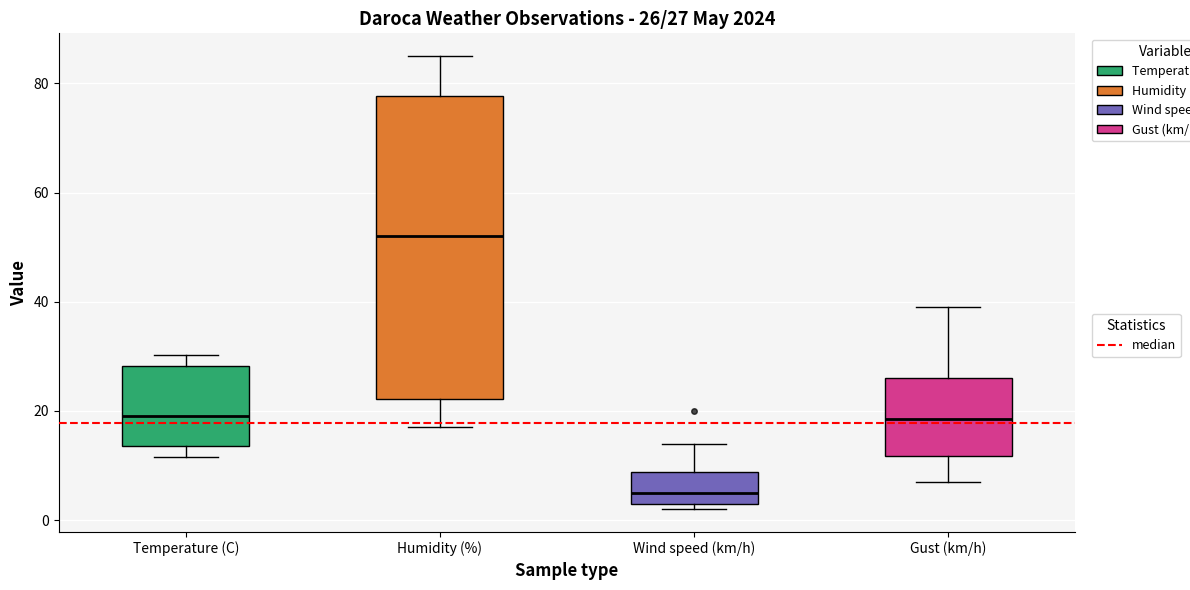

Which box has the highest median line?

Humidity (%)